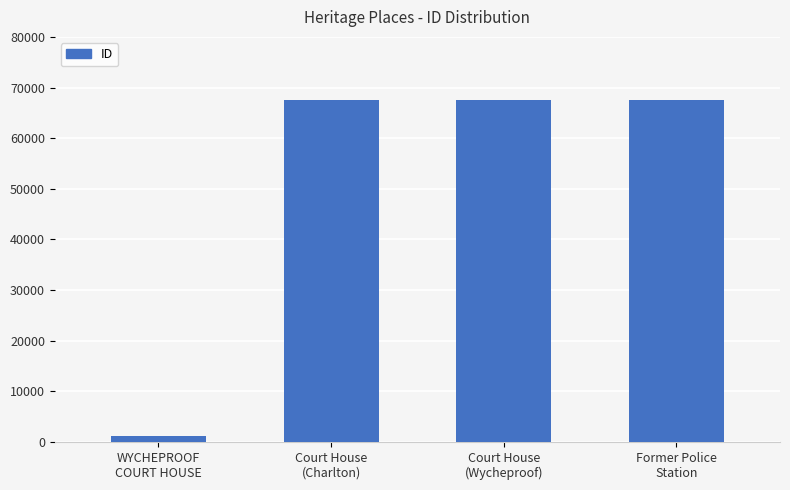

What is the value of the 2nd bar from the left?

67505